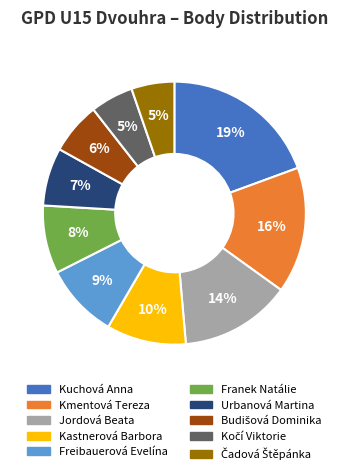

Is it true that Kastnerová Barbora is 1% of the pie?

False